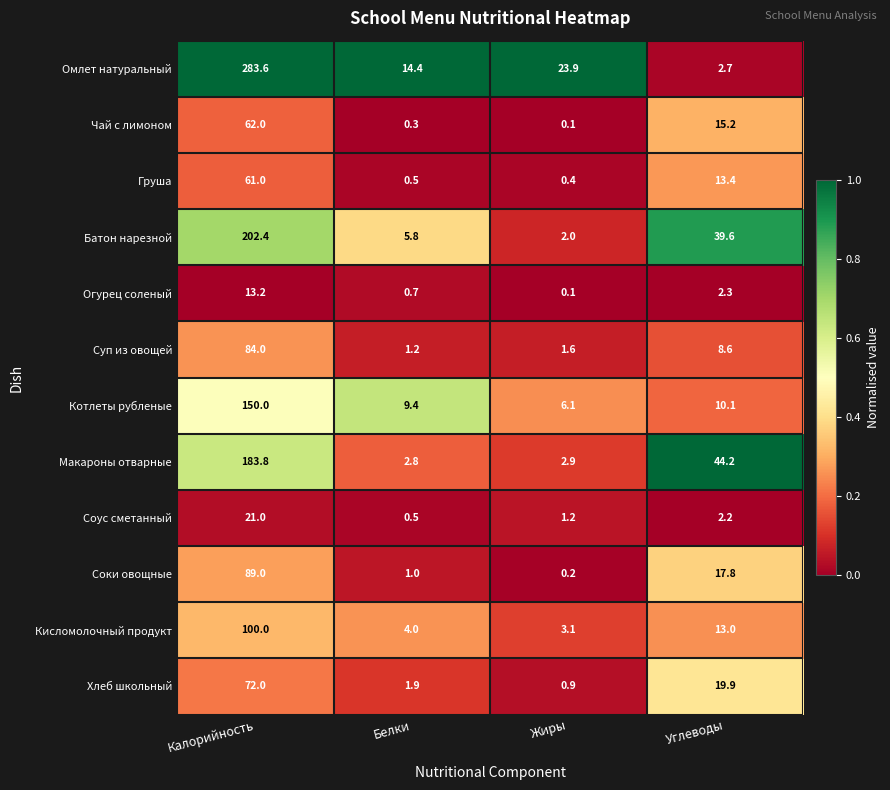

True or false: Хлеб школьный has a value of 0.9 at Жиры.

True